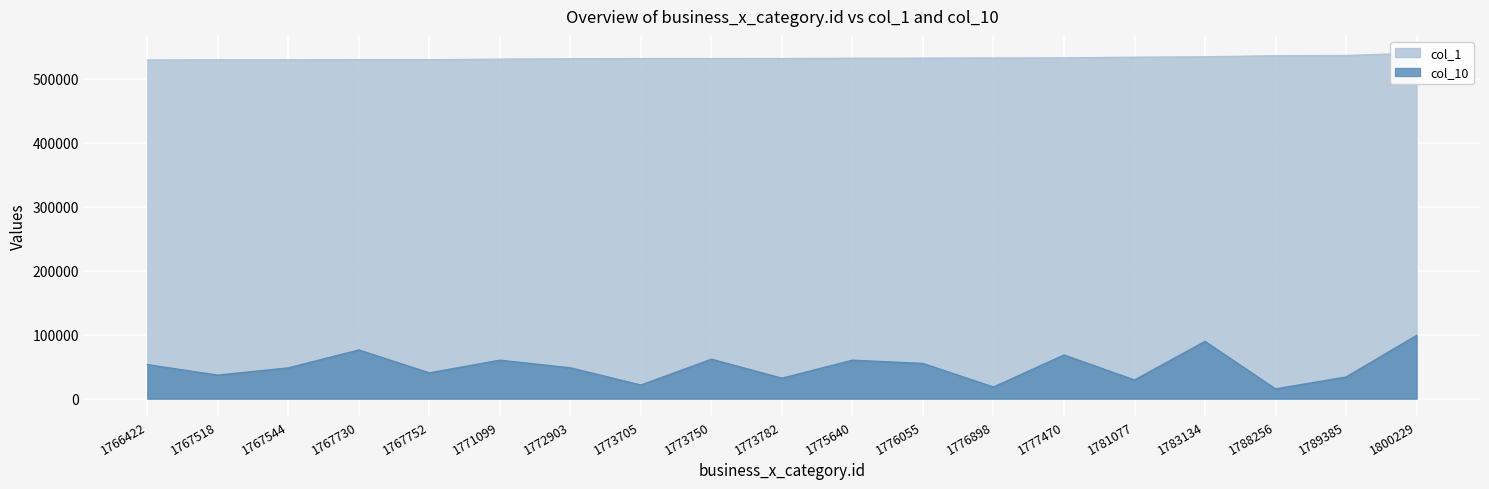

Which label corresponds to the smallest value in the chart?

1788256